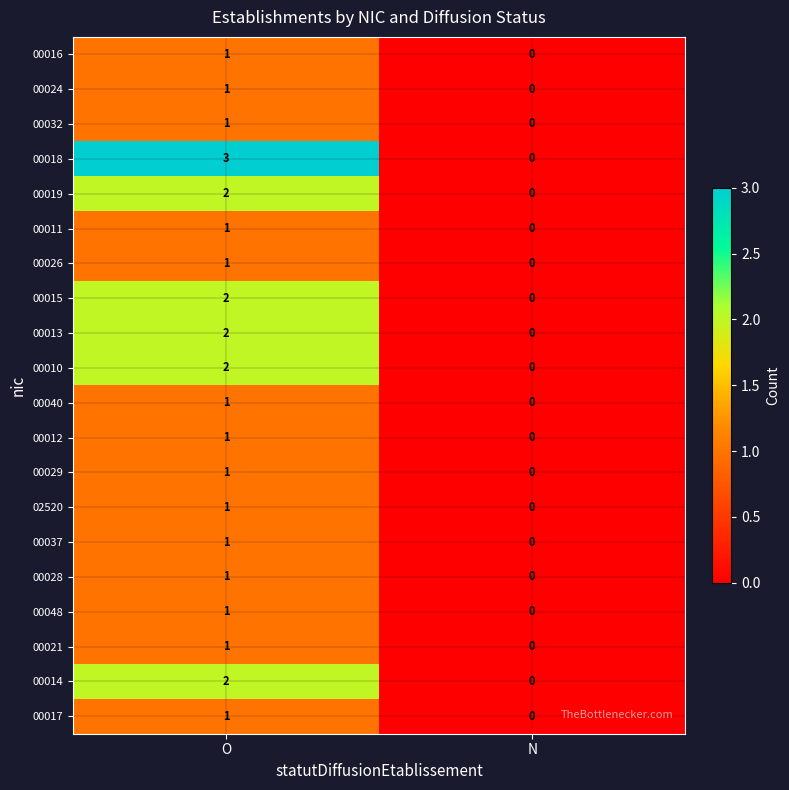

The 00021 series shows 1 at O. True or false?

True